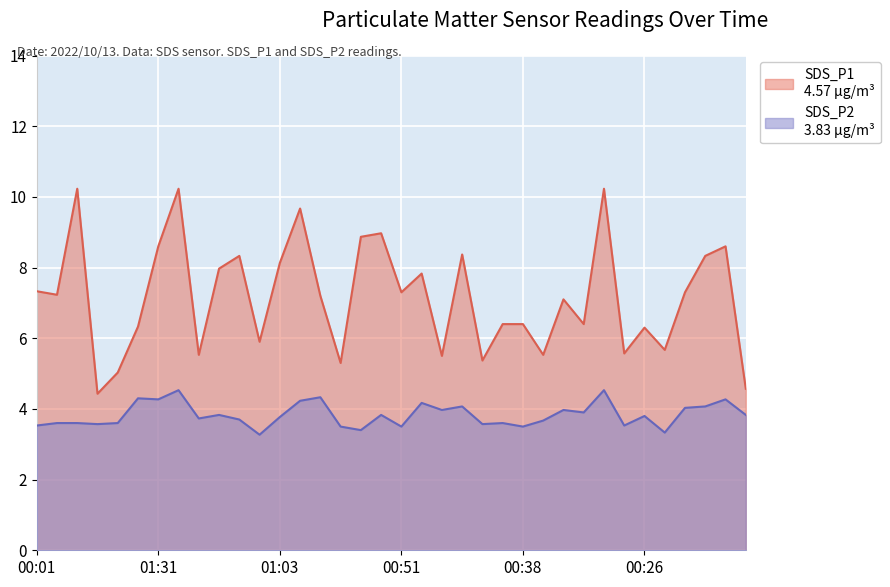

How many lines are shown in the chart?

2